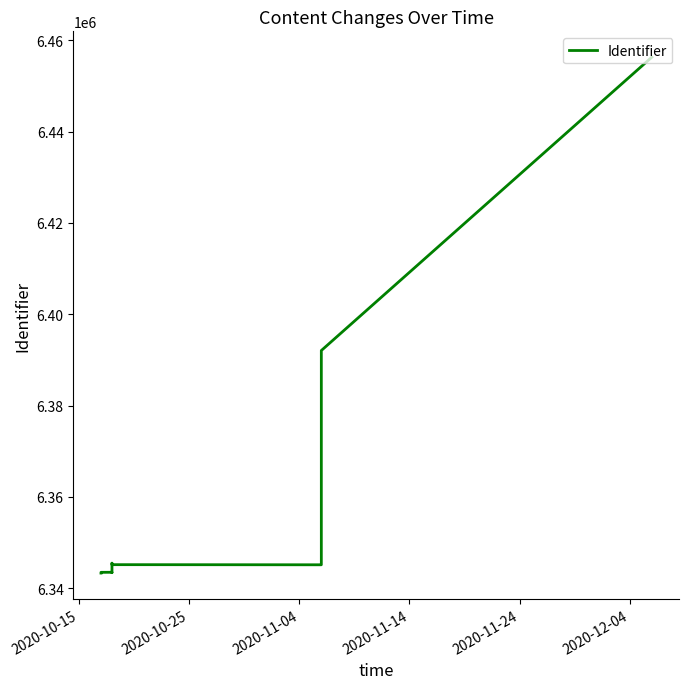

What is the average value?

6354194